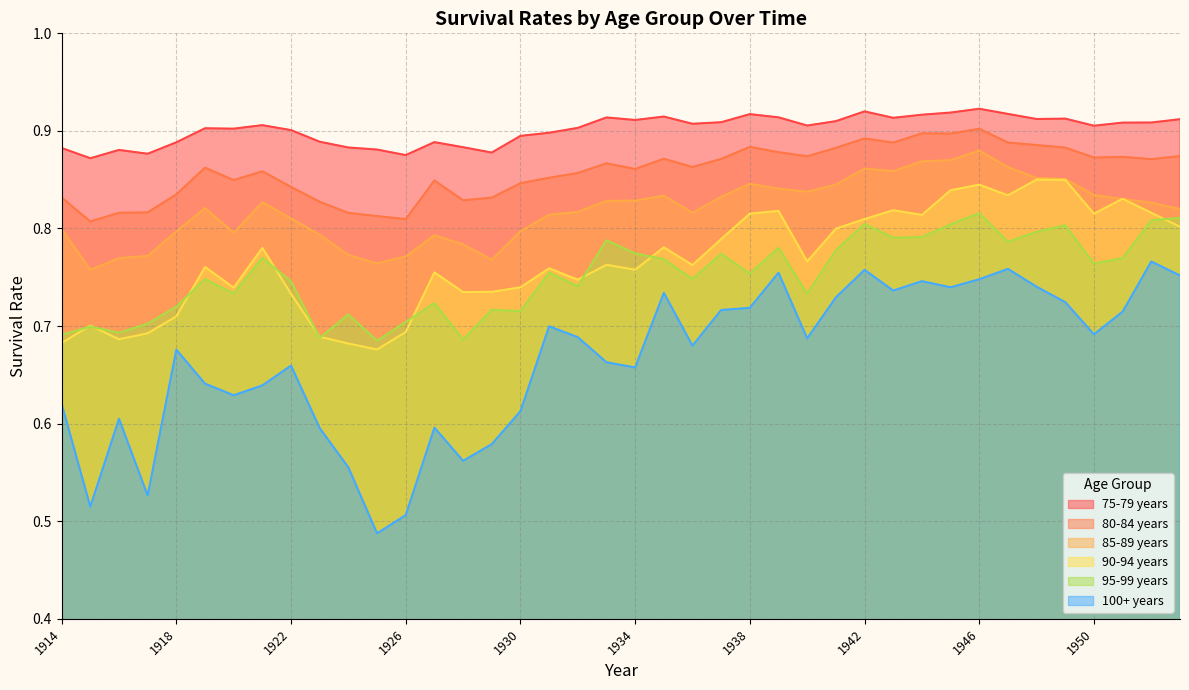

What is the value of the 85-89 years point at the 24th from the left?

0.8